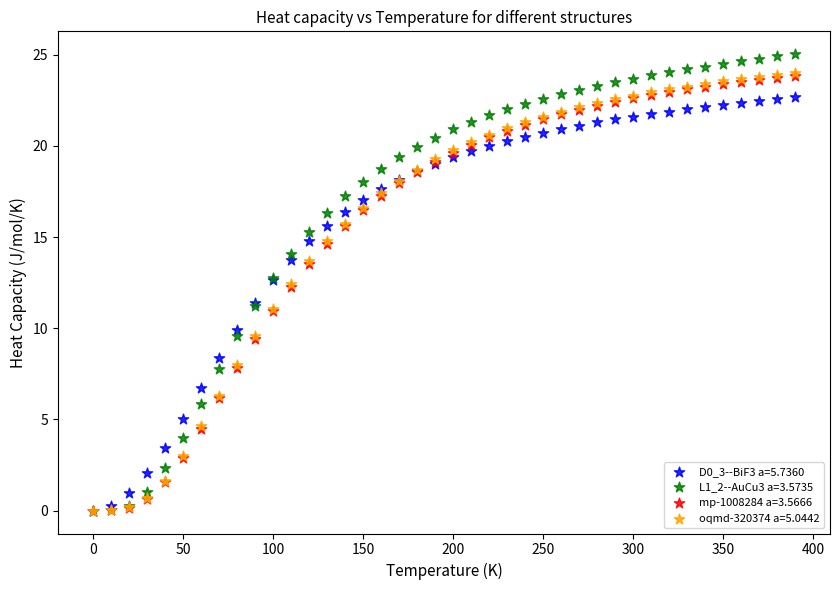

Which series contains the highest Y value?

L1_2--AuCu3 a=3.5735